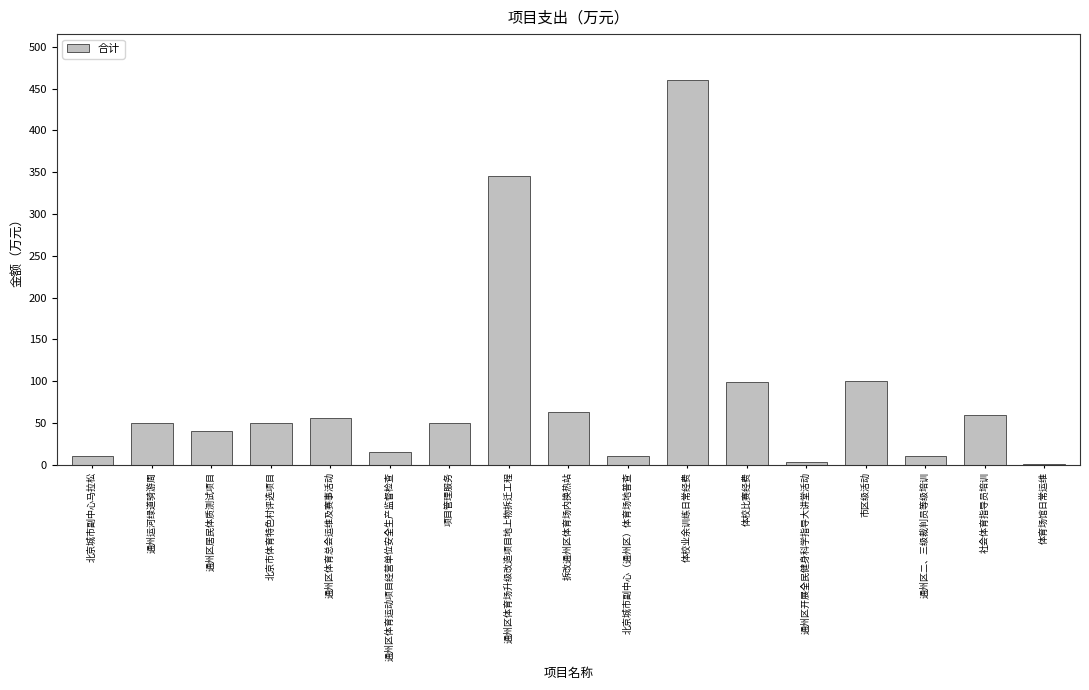

What is the greatest value displayed?

460.0